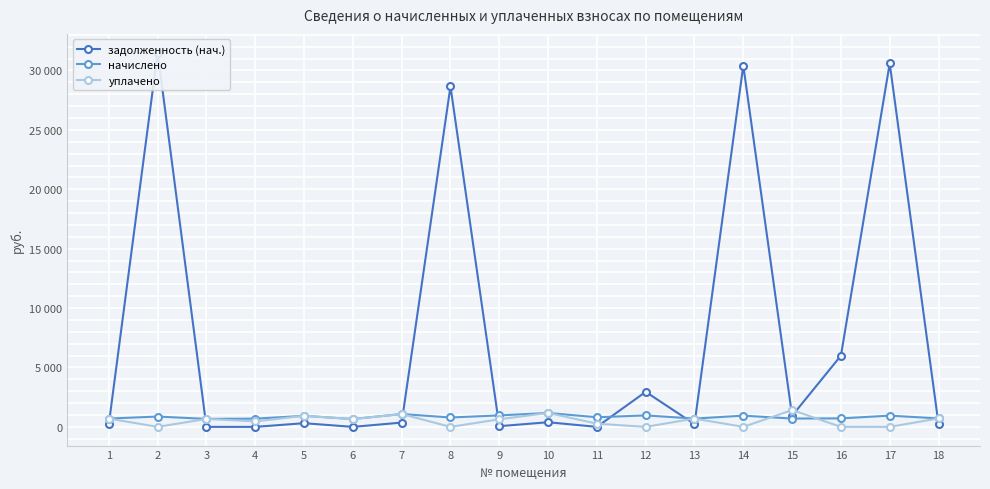

How many lines are shown in the chart?

3